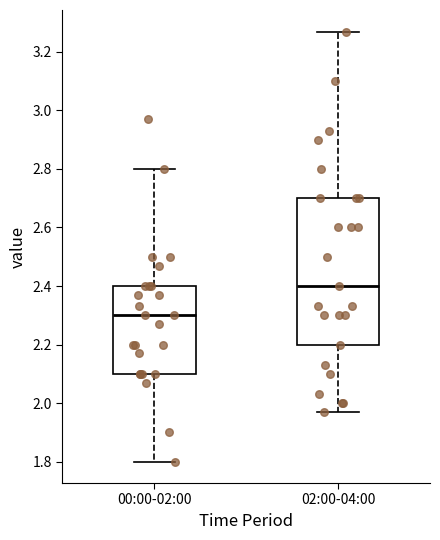

Reading left to right, transcribe this box plot: for each box, give where its median line is, the range the box spans, and where its two whiskers end, as read against the y-axis. The values are not printed on the chart, so give them approximately, as read against the axis.

00:00-02:00: median 2.30, box 2.10 to 2.40, whiskers 1.80 to 2.80
02:00-04:00: median 2.40, box 2.20 to 2.70, whiskers 1.98 to 3.28